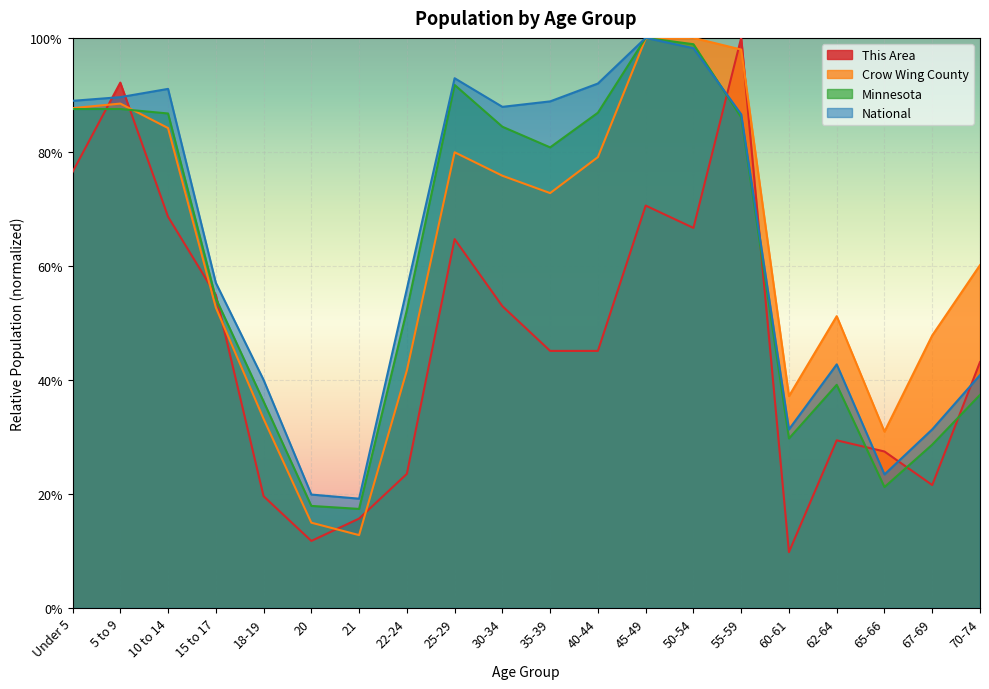

Is it true that National equals 0.9 at 40-44?

True